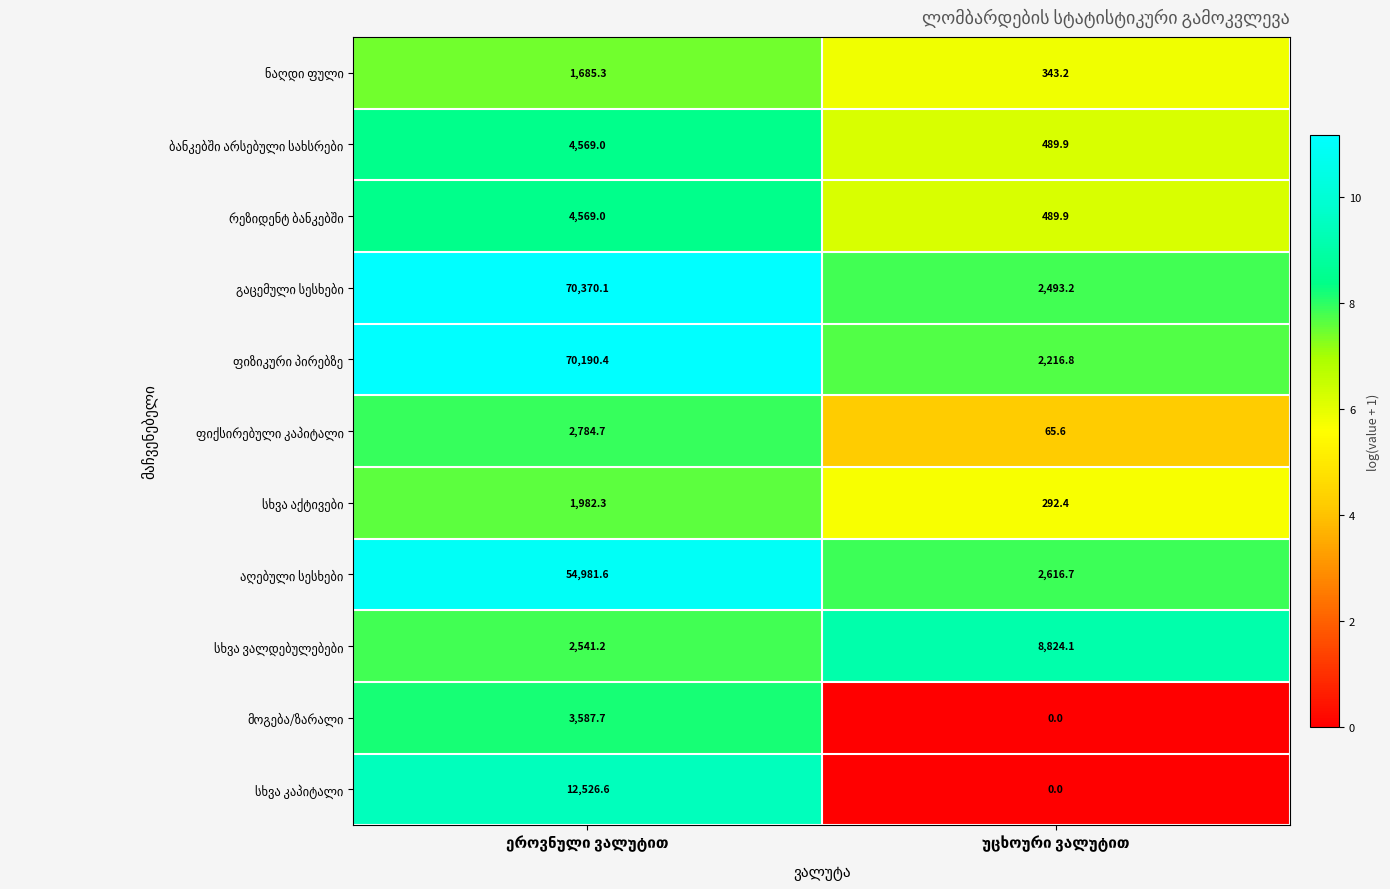

What is the greatest value displayed?

70370.1